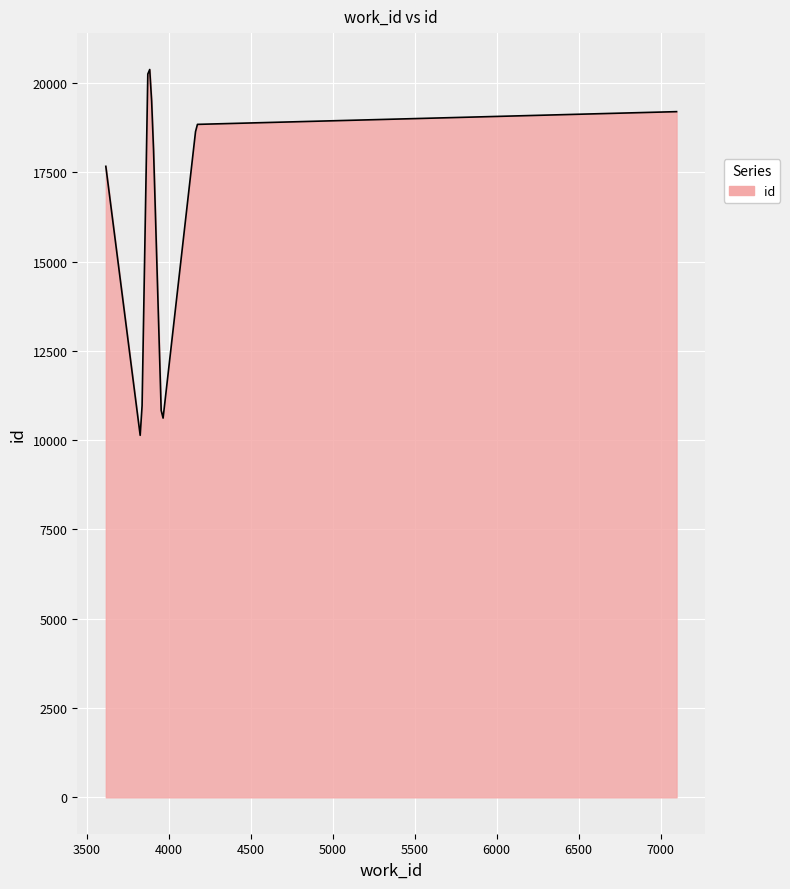

What is the minimum value shown in the chart?

10135.7